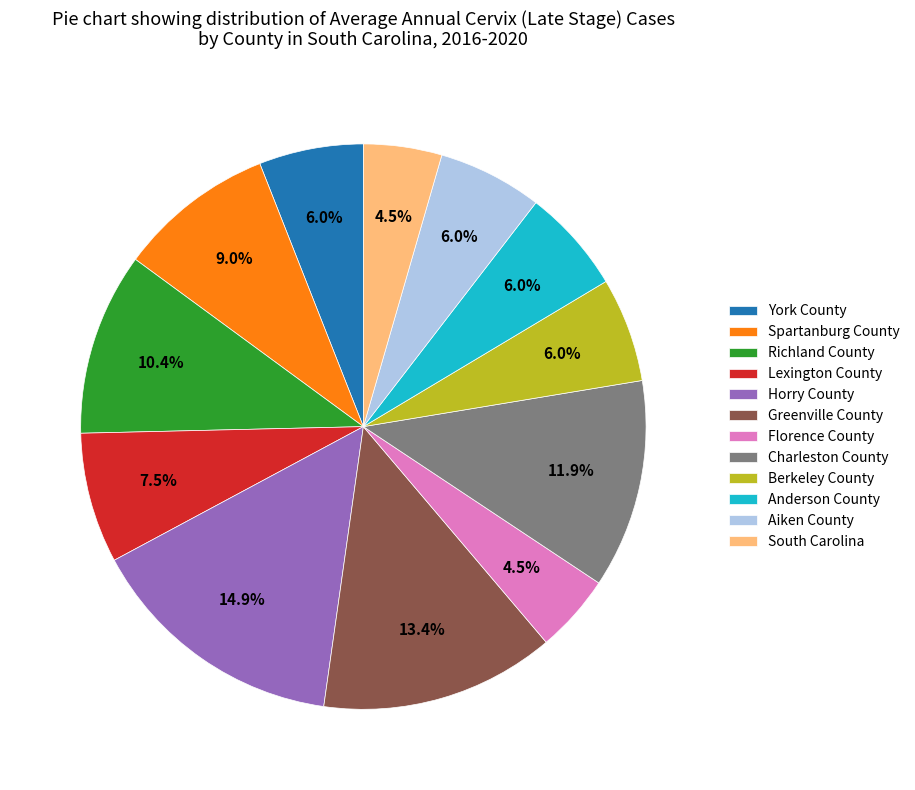

Between Spartanburg County and Berkeley County, which is larger?

Spartanburg County